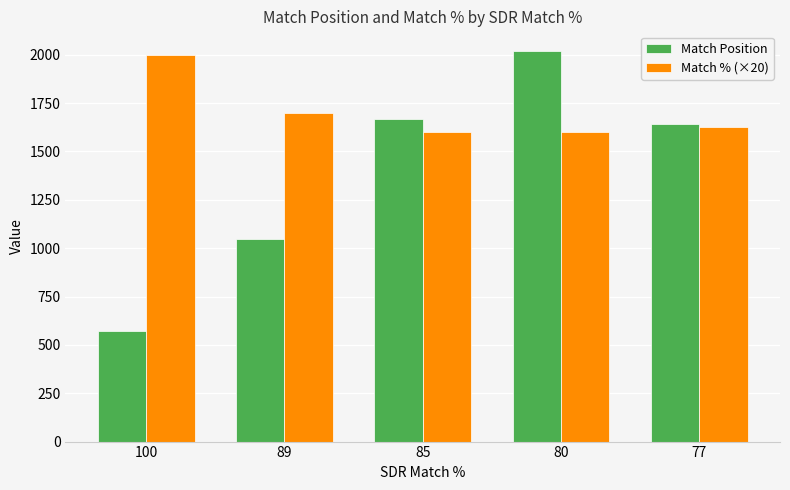

Which series changed the most between 85 and 80?

Match Position